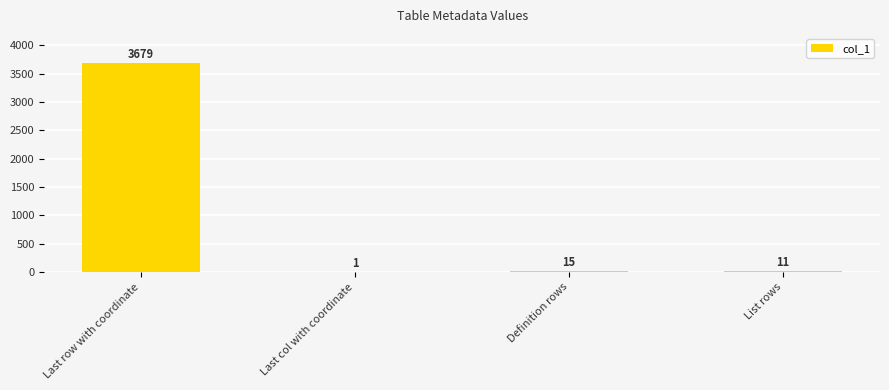

Approximately how many times larger is the value at Last col with coordinate compared to List rows?

0.1